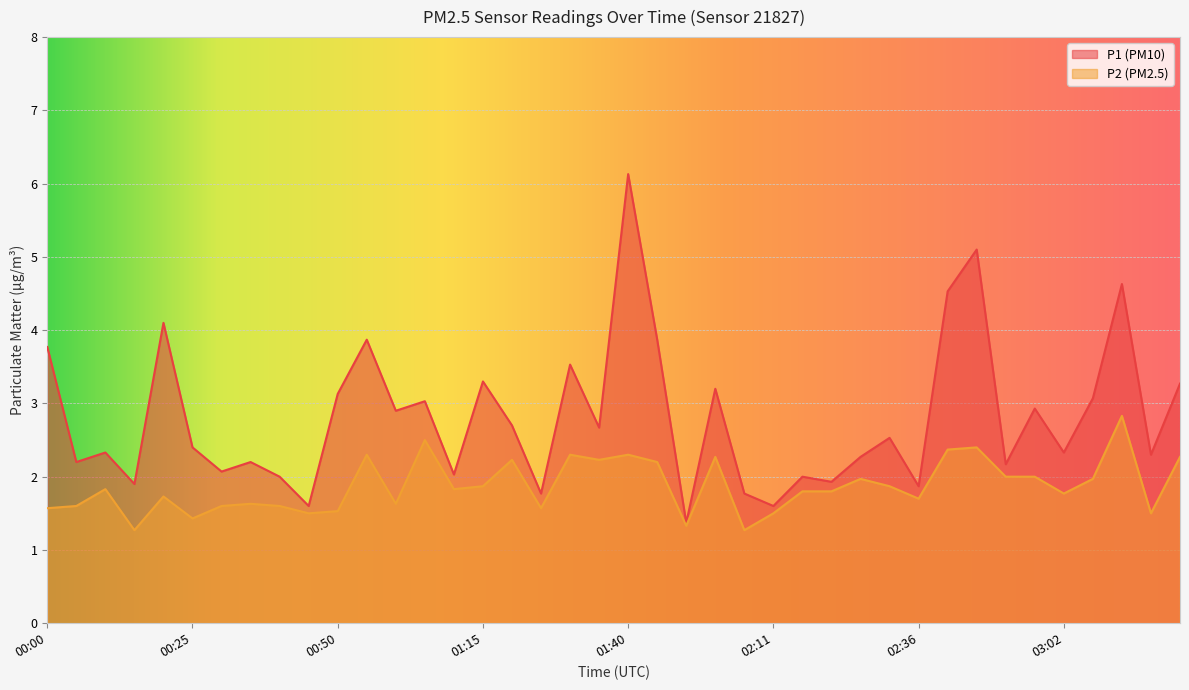

What is the total value across all series at 02:26?

4.2